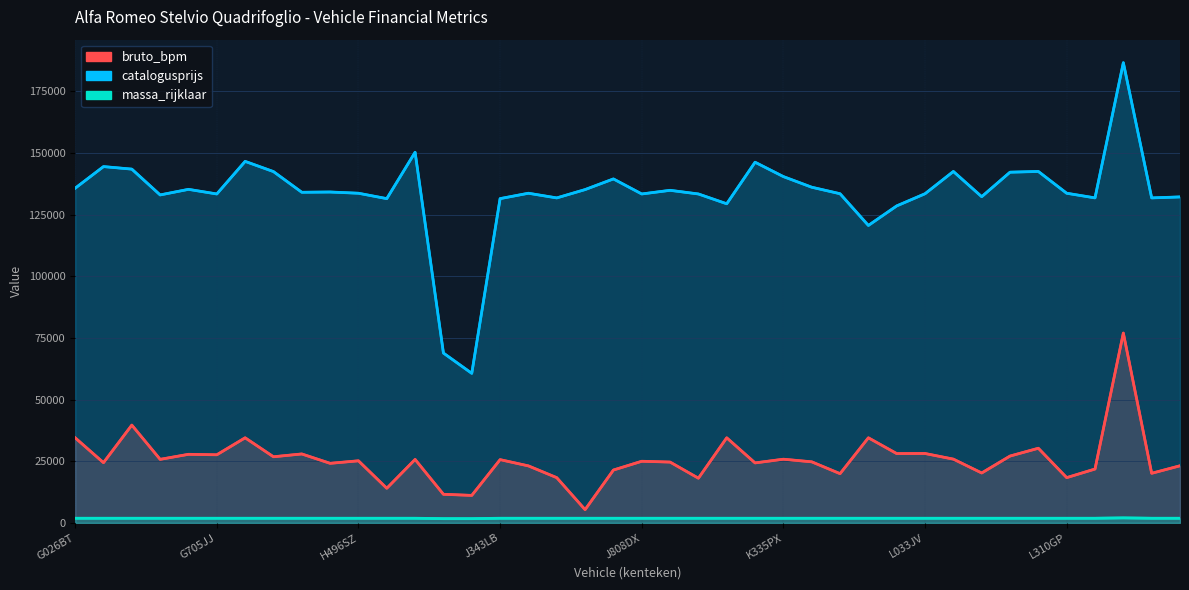

Rank the series at H131RF from lowest to highest value.

massa_rijklaar, bruto_bpm, catalogusprijs